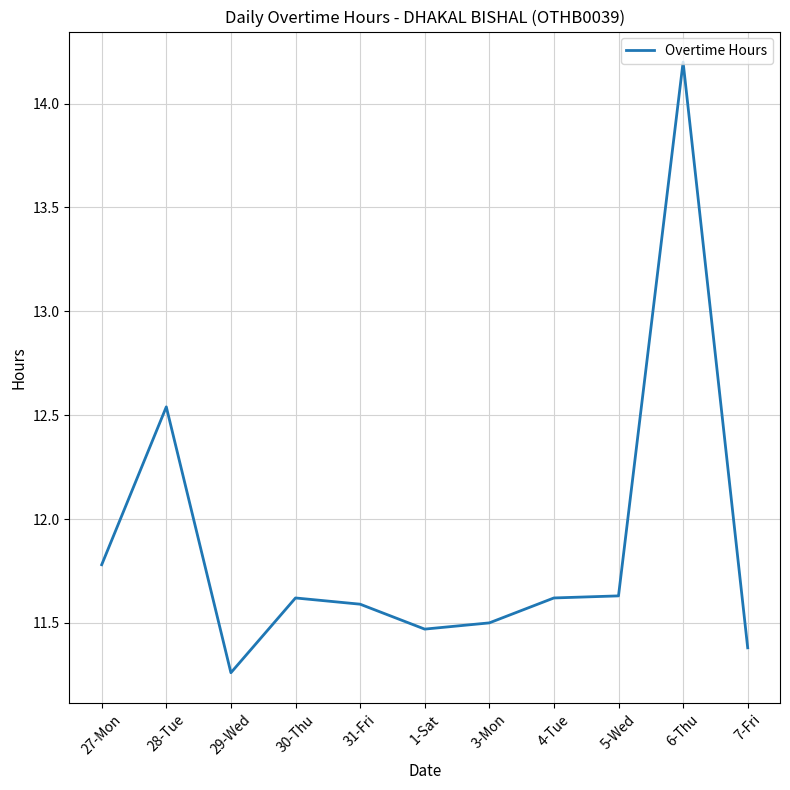

What position from the right is 6-Thu?

2